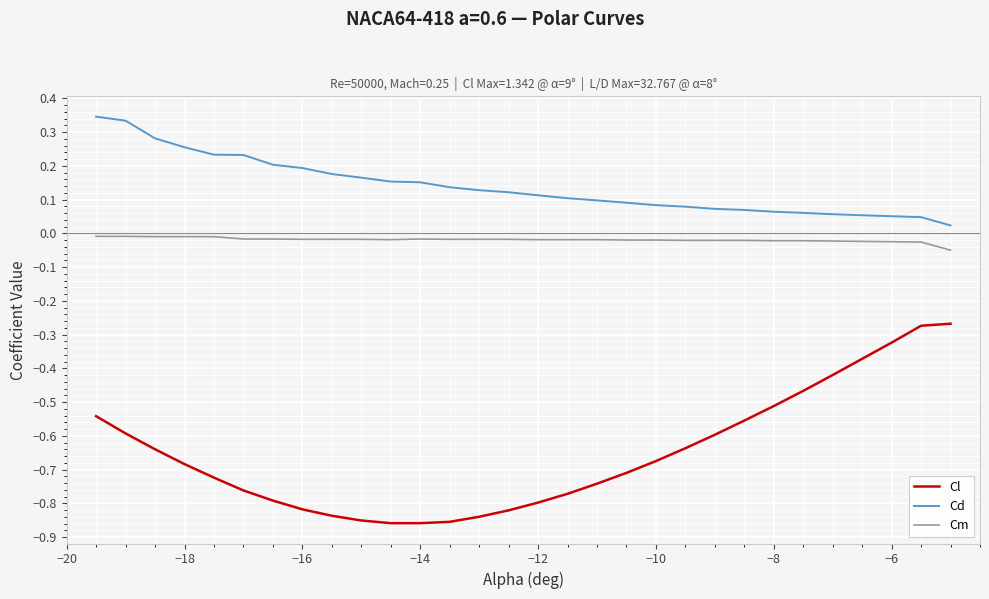

True or false: Cm and Cl cross at least once.

False